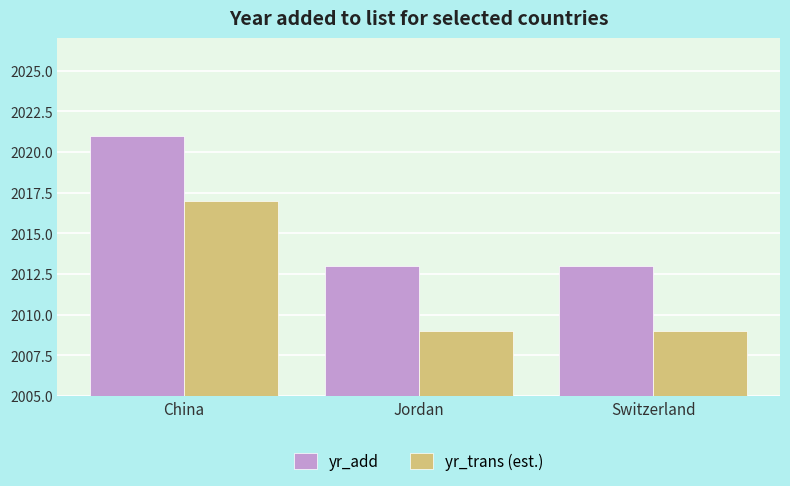

Reading left to right, what are all the values shown in this chart?

yr_add: China=2021	Jordan=2013	Switzerland=2013
yr_trans (est.): China=2017	Jordan=2009	Switzerland=2009